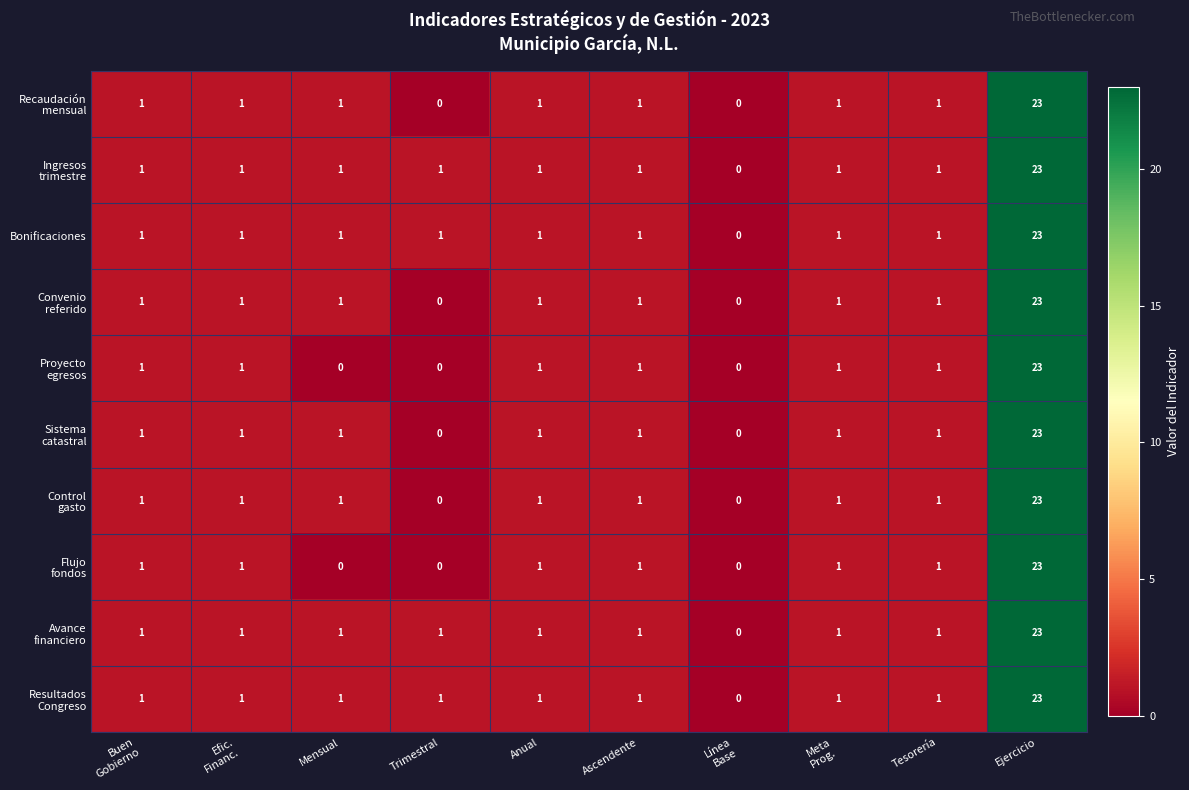

Is it true that Bonificaciones equals 23 at Ejercicio?

True